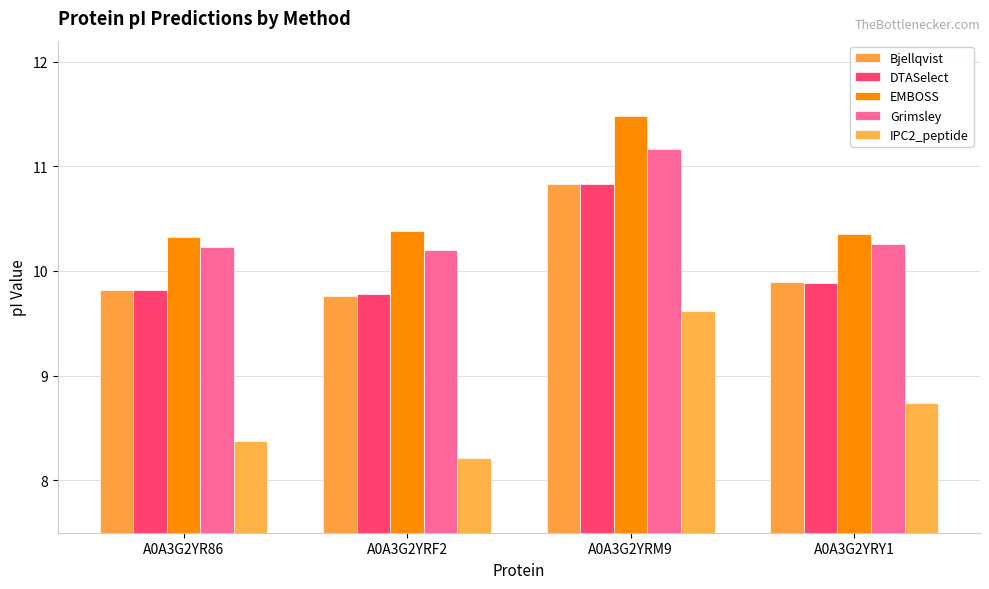

What is the difference between the highest and lowest values at A0A3G2YRY1?

1.6